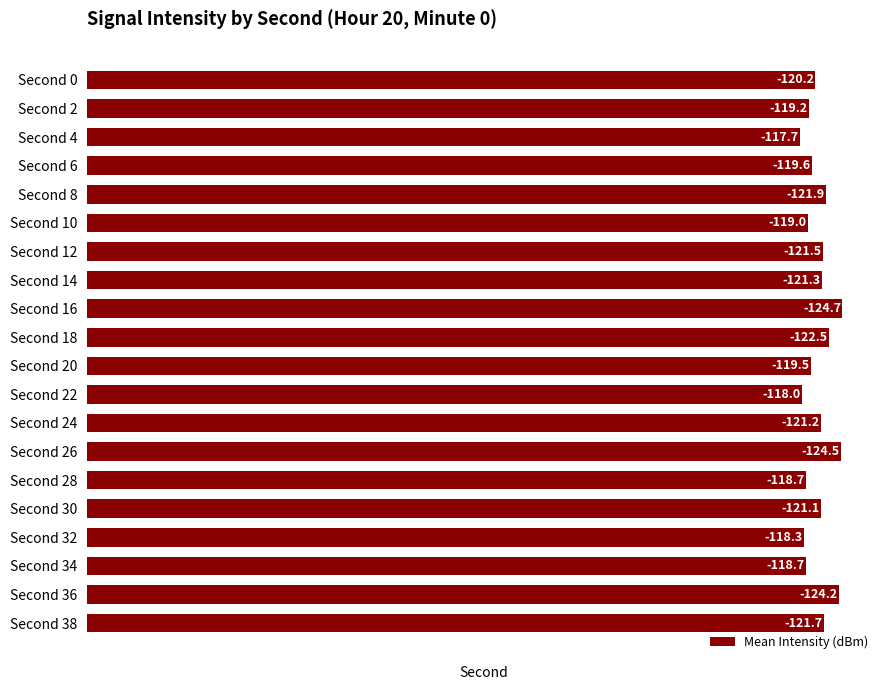

Does the chart contain any negative values?

No